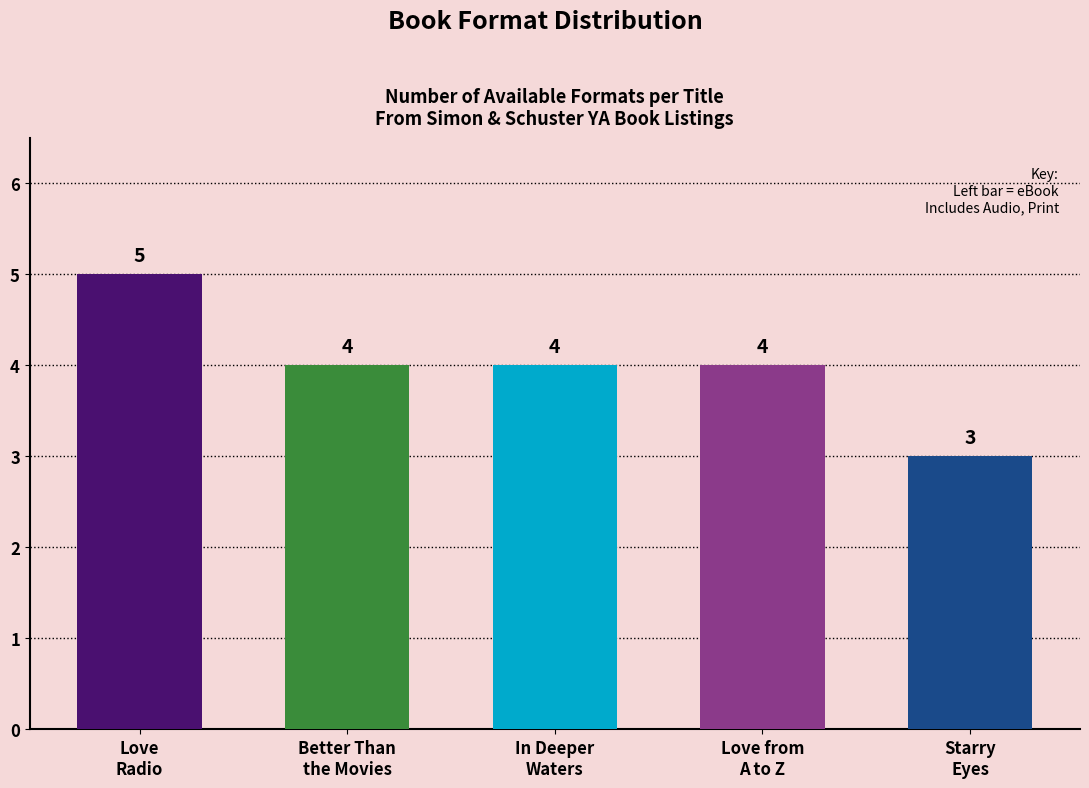

At which category does the chart reach its peak across all series?

Love
Radio